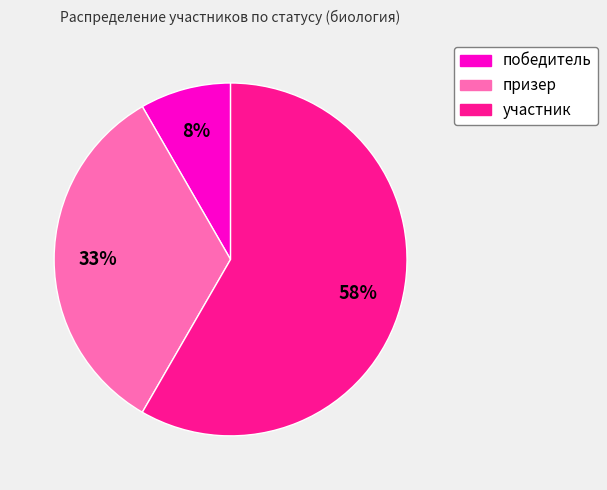

To the nearest percent, what is the average slice percentage?

33%